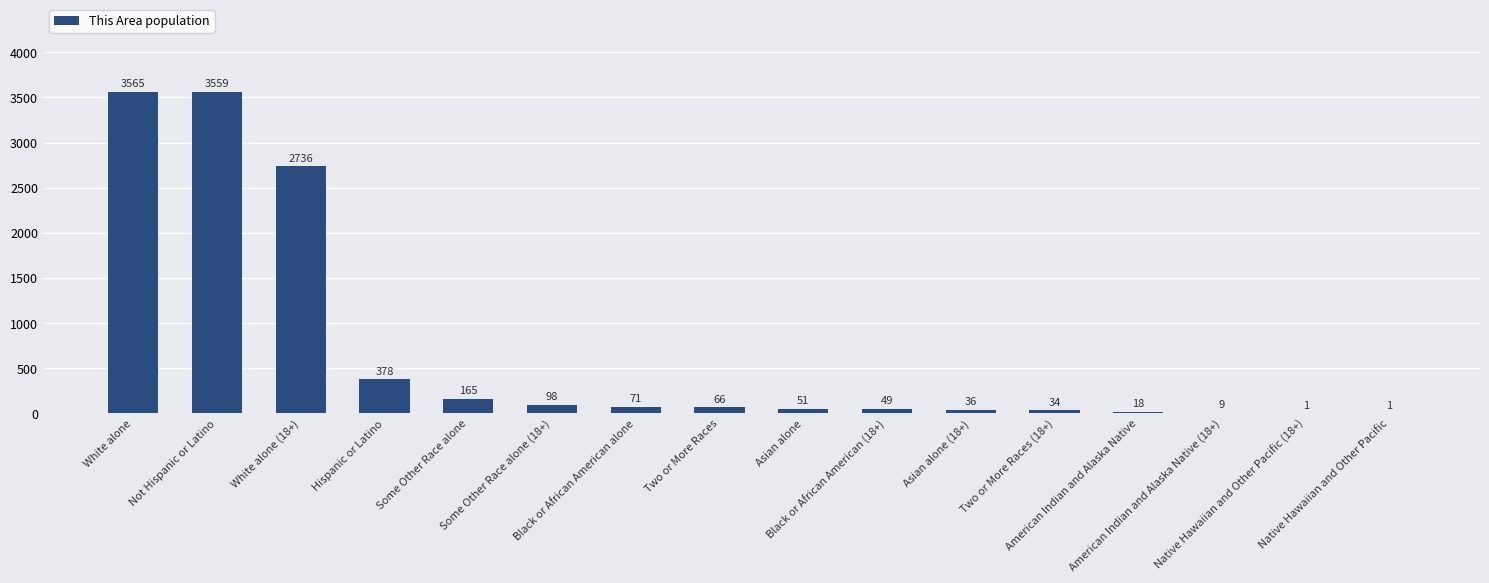

What is the ratio of the value at Two or More Races to the value at Some Other Race alone (18+)?

0.7